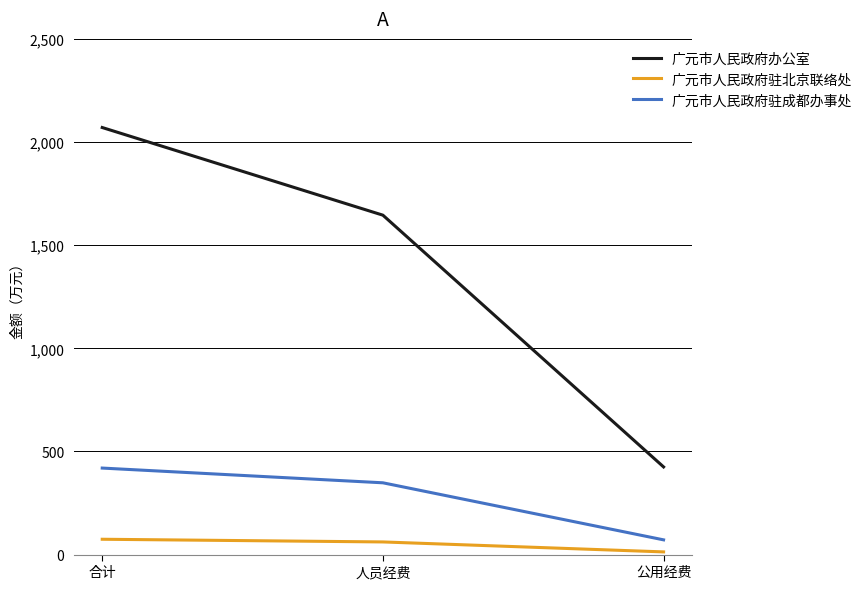

Which series has the widest spread of values?

广元市人民政府办公室